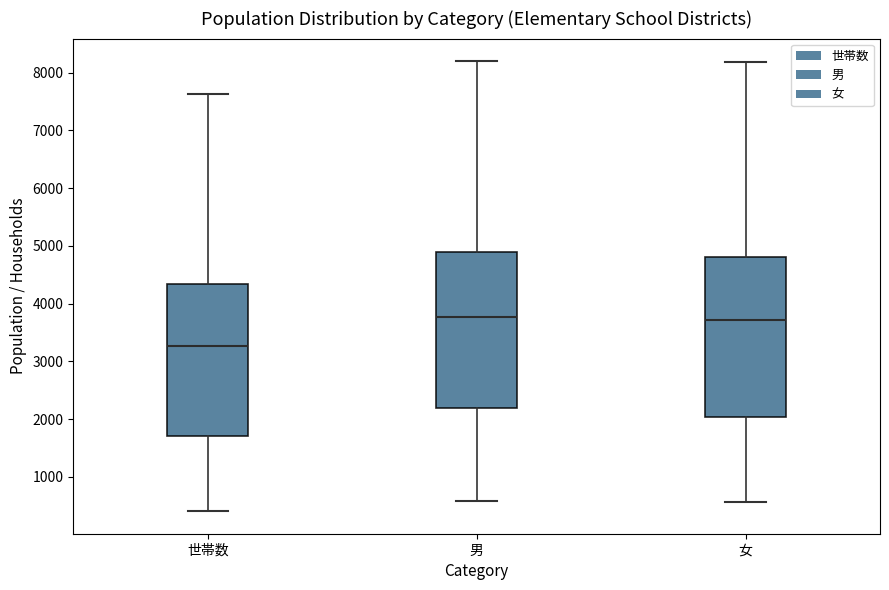

Reading left to right, read every box against the y-axis: the position of its median line, the range the box covers, and the ends of its whiskers. The values are not printed on the chart, so give them approximately, as read against the axis.

世帯数: median 3300, box 1700 to 4300, whiskers 400 to 7600
男: median 3800, box 2200 to 4900, whiskers 600 to 8200
女: median 3700, box 2000 to 4800, whiskers 600 to 8200